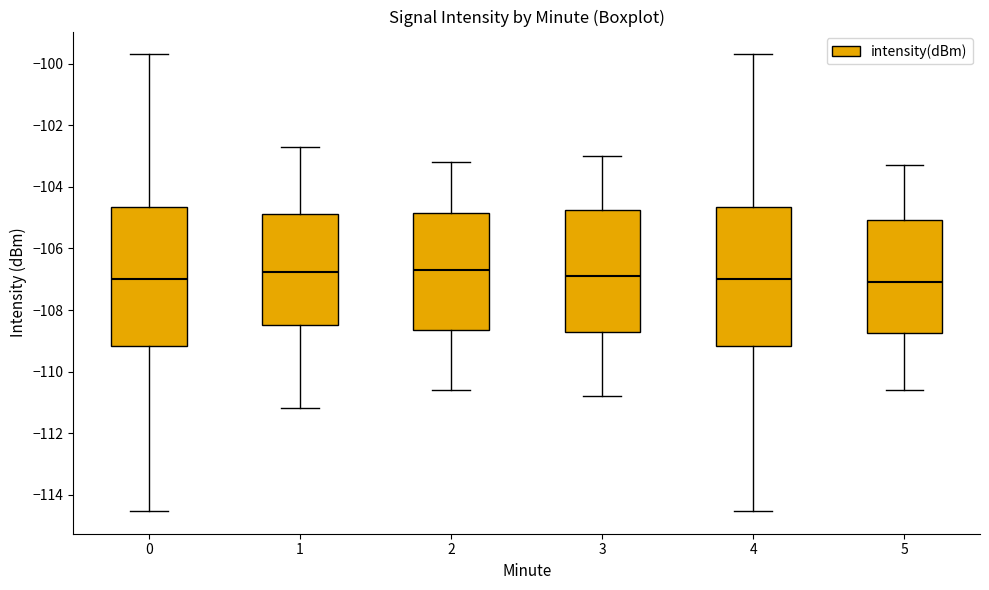

Reading left to right, transcribe this box plot: for each box, give where its median line is, the range the box spans, and where its two whiskers end, as read against the y-axis. The values are not printed on the chart, so give them approximately, as read against the axis.

0: median -107.0, box -109.2 to -104.6, whiskers -114.6 to -99.6
1: median -106.8, box -108.4 to -104.8, whiskers -111.2 to -102.6
2: median -106.6, box -108.6 to -104.8, whiskers -110.6 to -103.2
3: median -106.8, box -108.6 to -104.8, whiskers -110.8 to -103.0
4: median -107.0, box -109.2 to -104.6, whiskers -114.6 to -99.6
5: median -107.0, box -108.8 to -105.0, whiskers -110.6 to -103.2